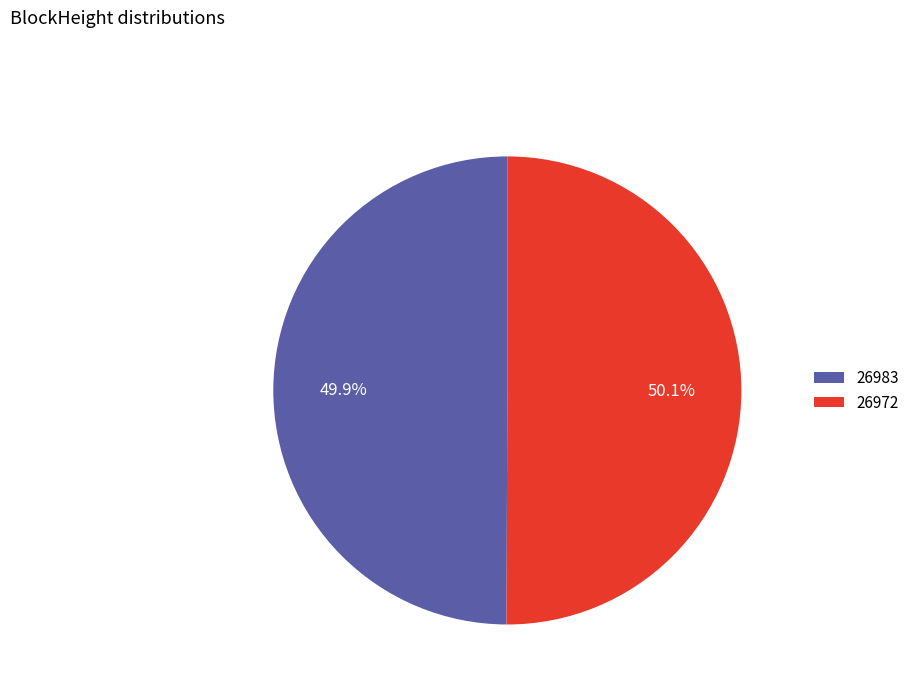

Count the number of slices in the pie.

2